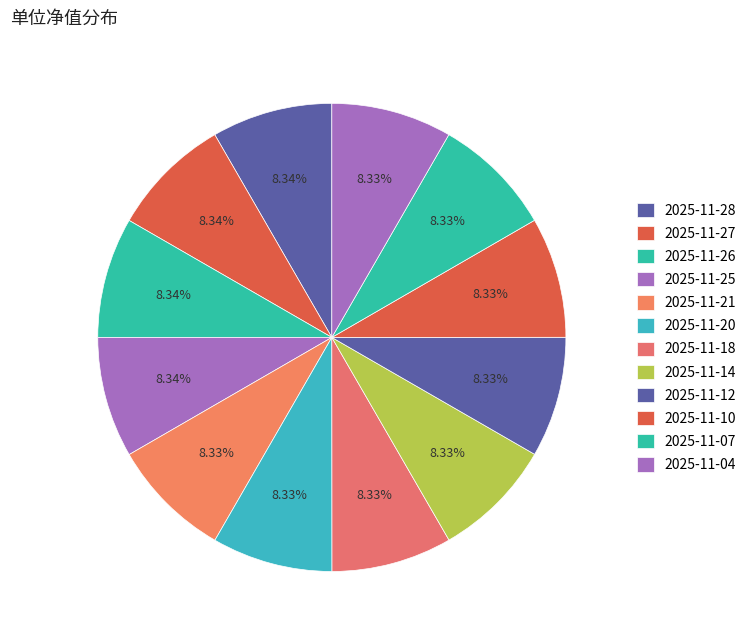

Approximately how many times larger is the value at 2025-11-21 compared to 2025-11-20?

1.0